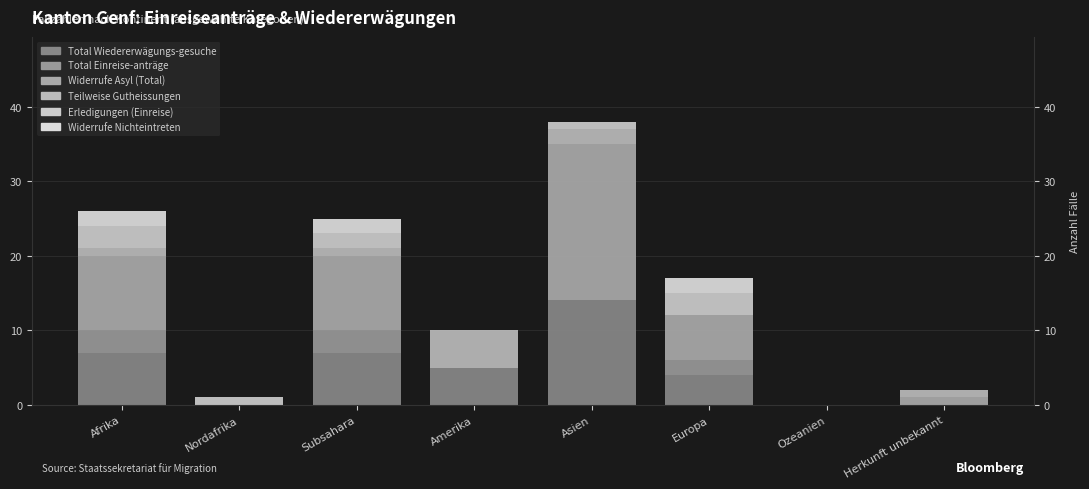

What is the label of the 2nd bar from the right?

Ozeanien